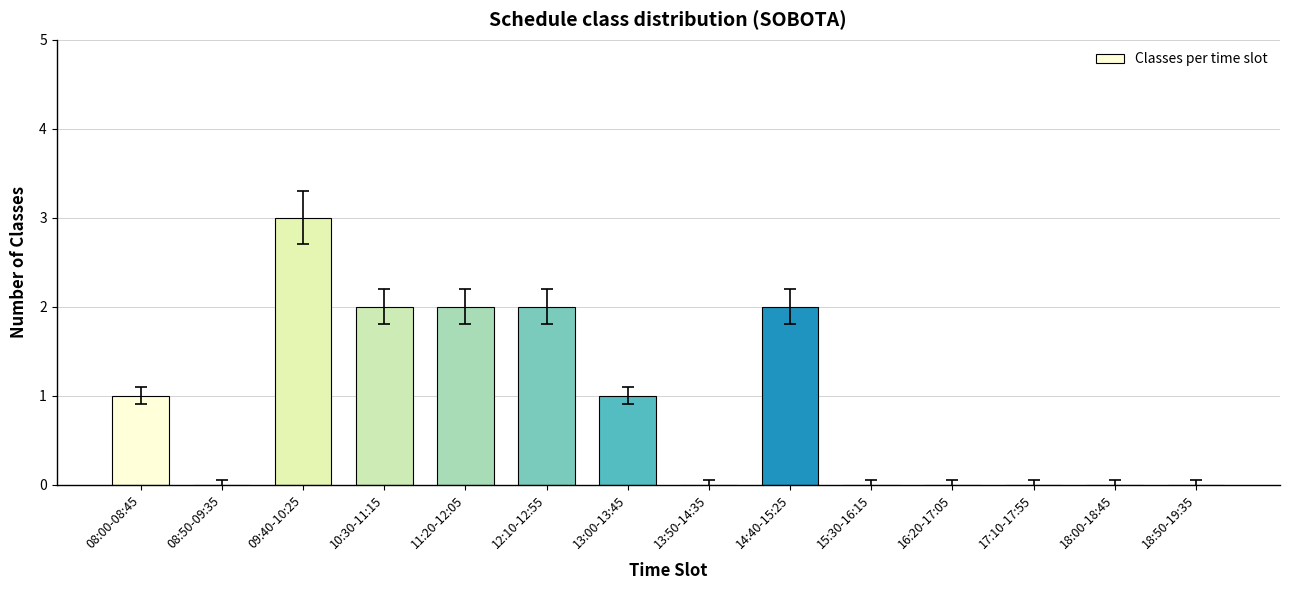

Which has a higher value, 18:50-19:35 or 08:00-08:45?

08:00-08:45